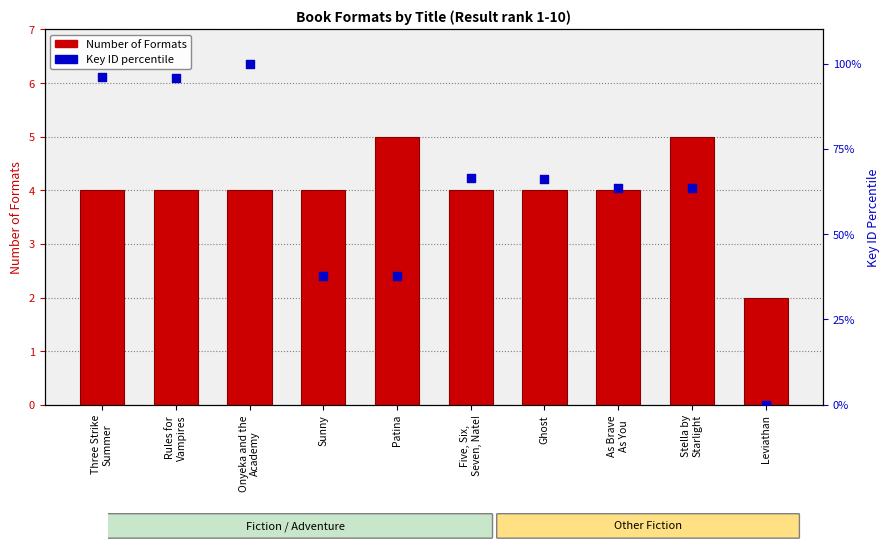

What is the total value across all series at Onyeka and the
Academy?

104.0